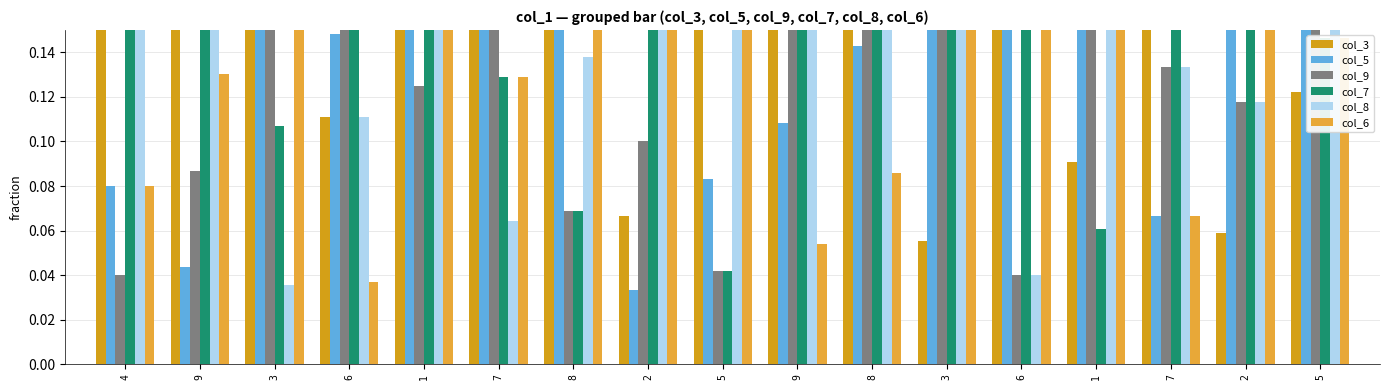

The col_7 series shows 0.1 at 5. True or false?

True